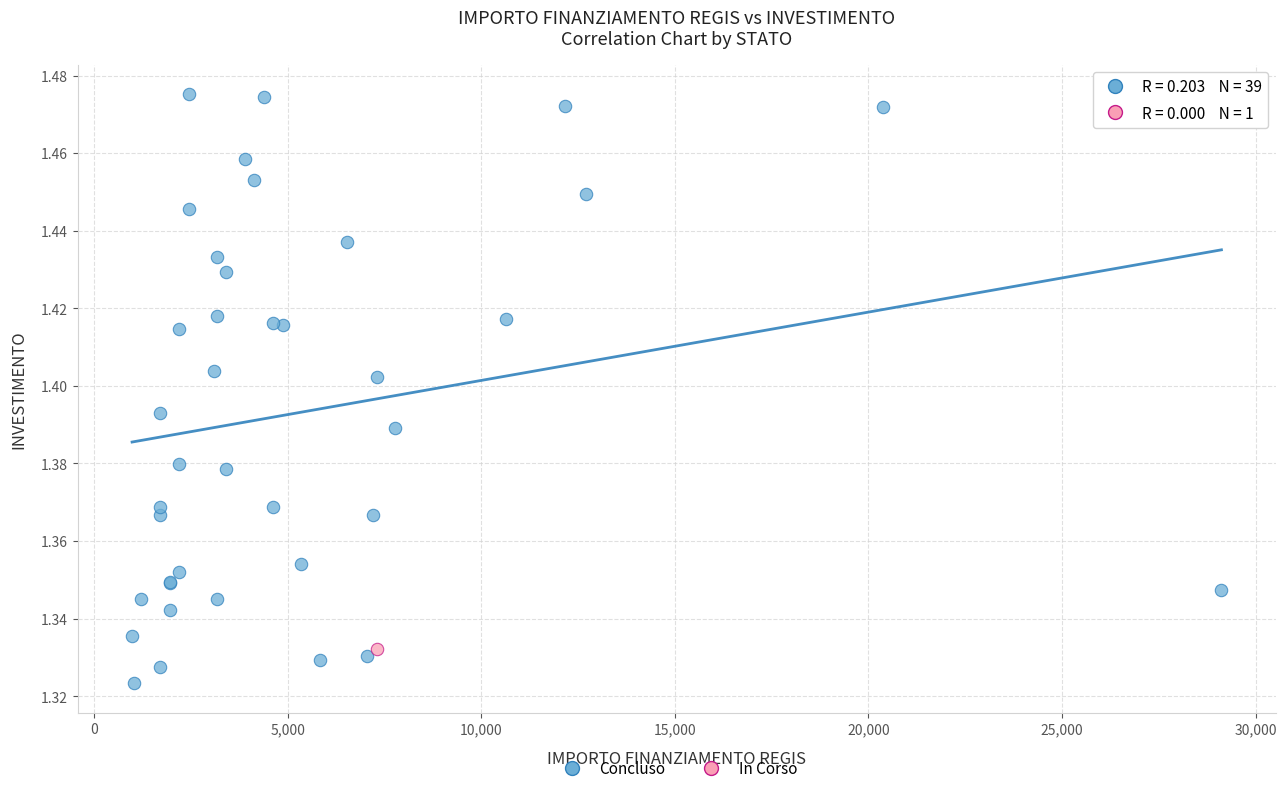

What are all the series names shown in the legend?

Concluso, In Corso